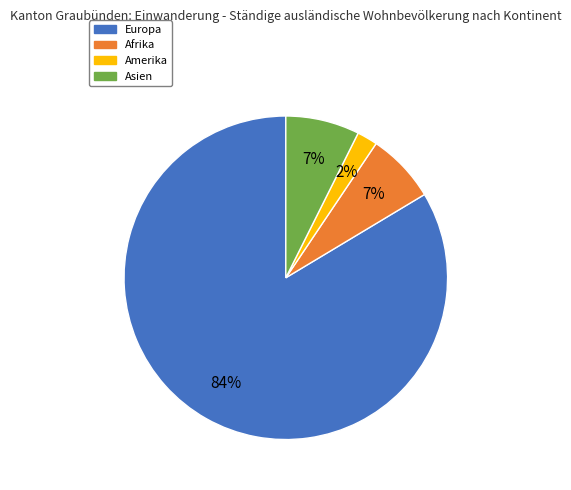

Does any single category account for the majority?

Yes